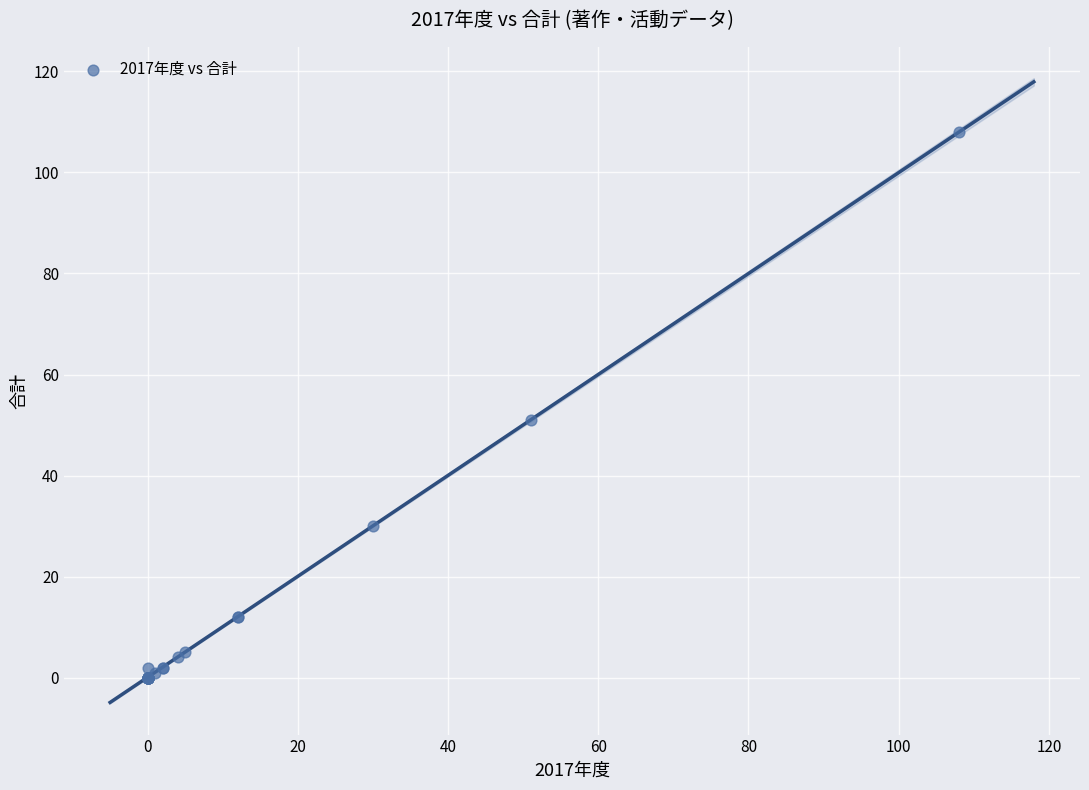

What Y value in the scatter plot is closest to 54?

51